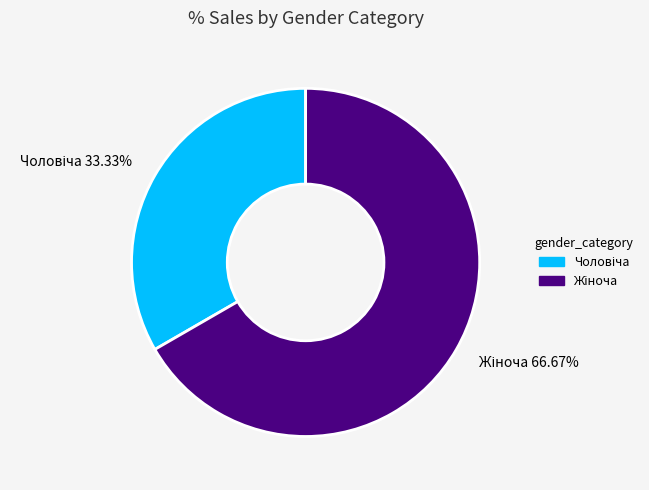

Is there any slice that represents more than half of the pie?

Yes